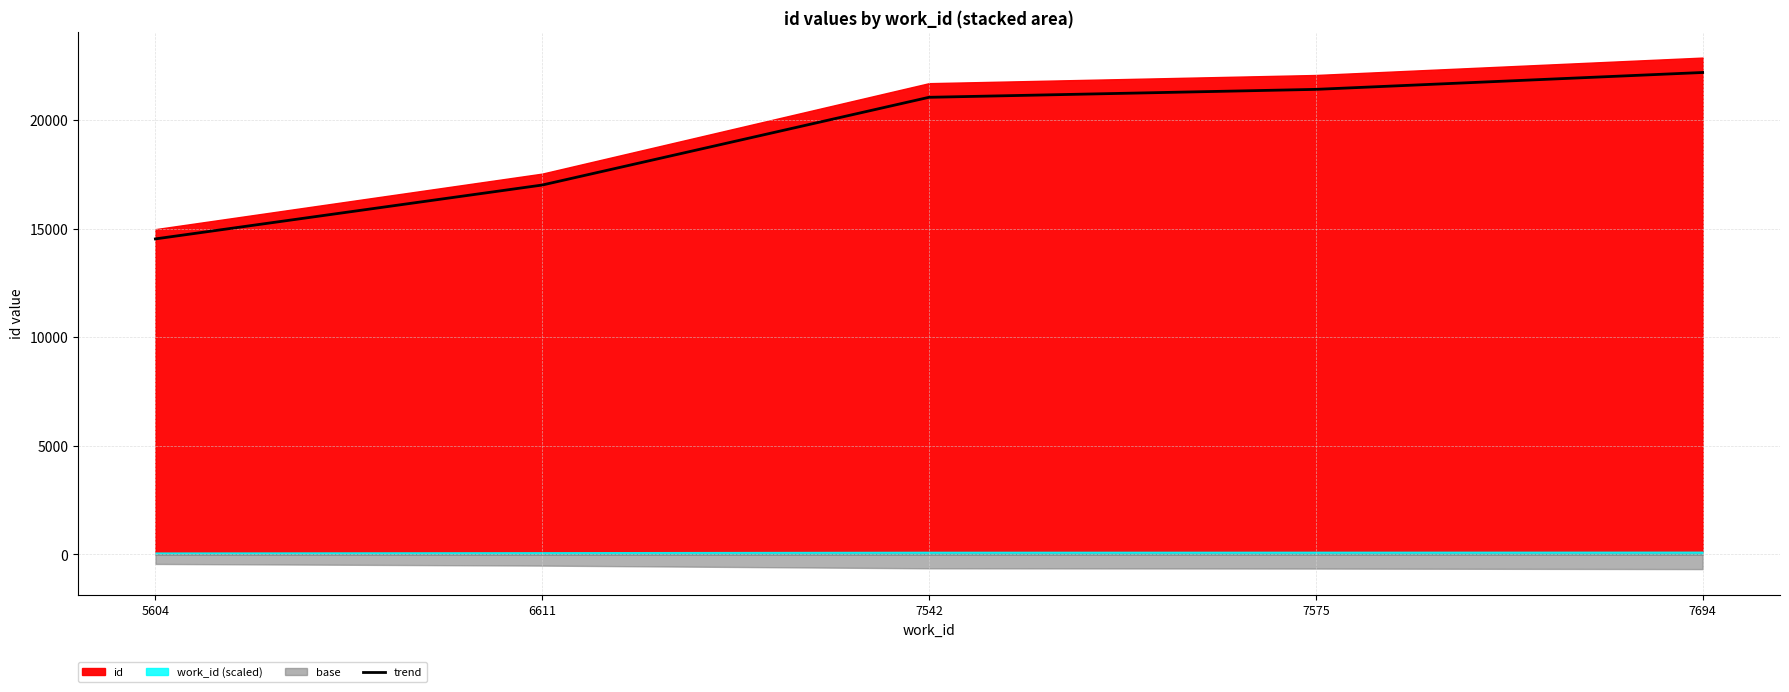

What is the value of the 2nd point from the left?

17009.0